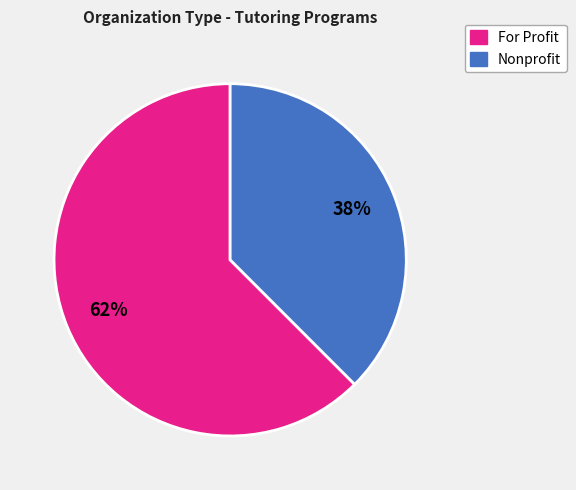

Is there any slice that represents more than half of the pie?

Yes